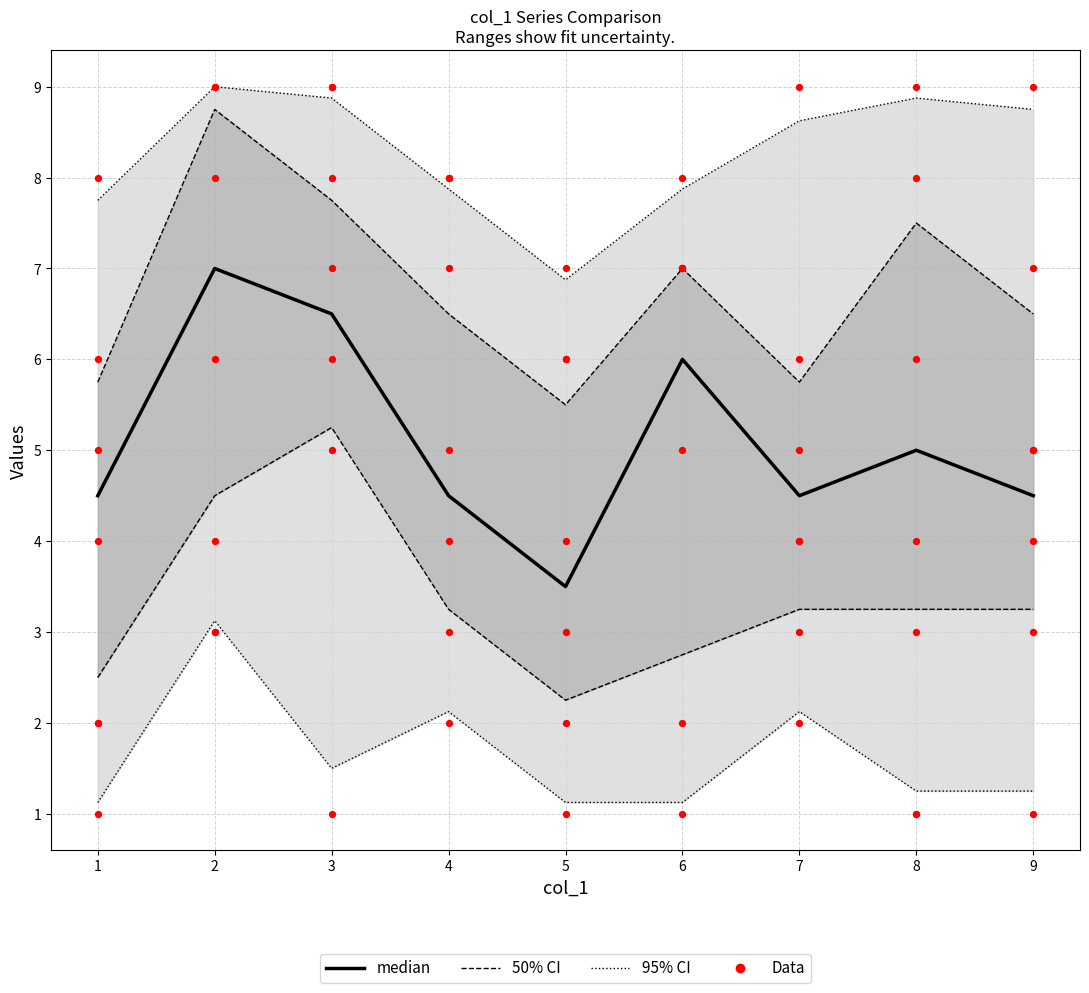

Is the value of 50% CI at 1 greater than the value of 95% CI at 5?

Yes